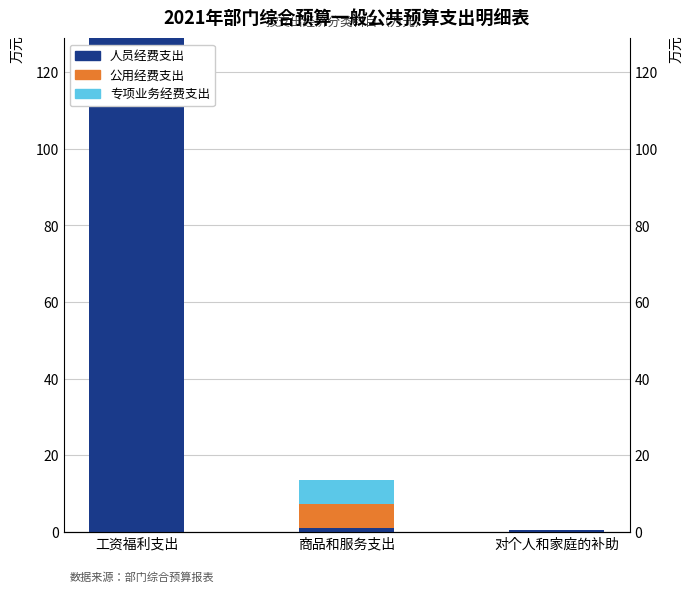

List the series in order of their peak value, highest first.

人员经费支出, 专项业务经费支出, 公用经费支出